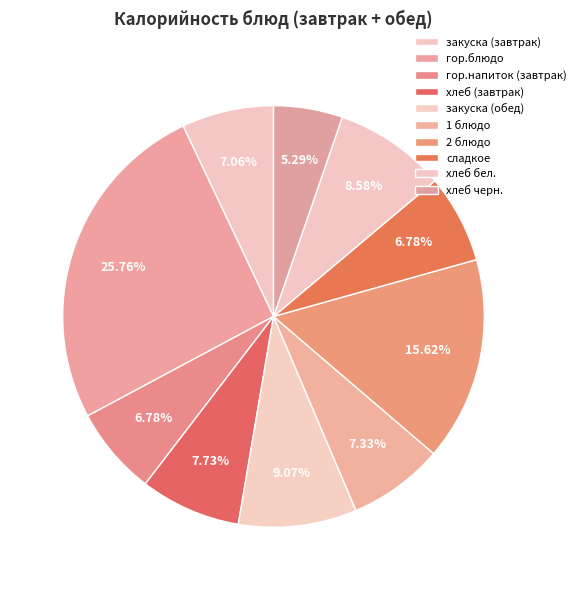

How many segments does this pie chart have?

10